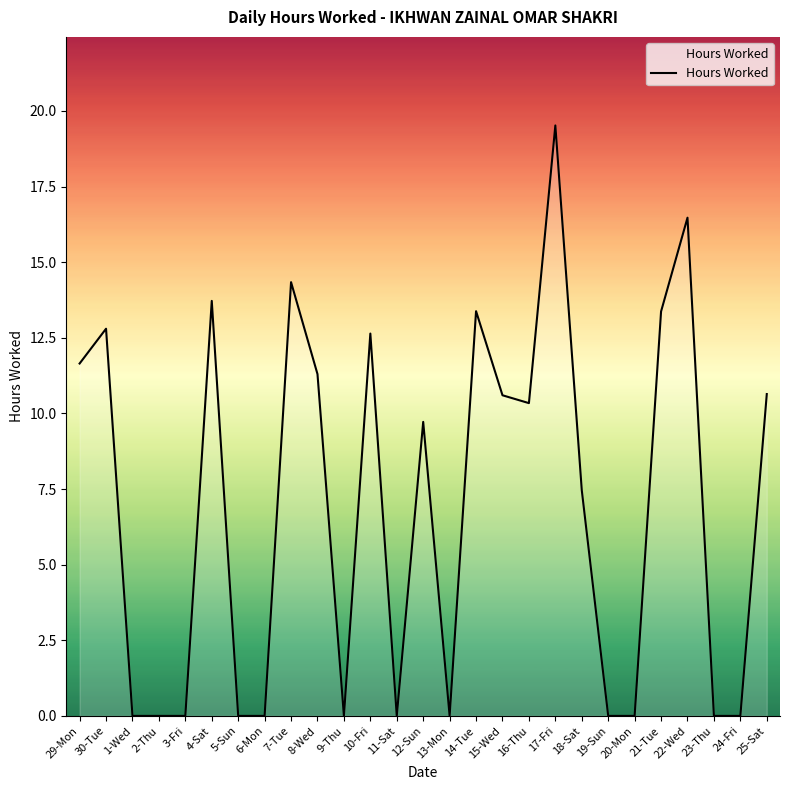

Where is the first local maximum?

30-Tue